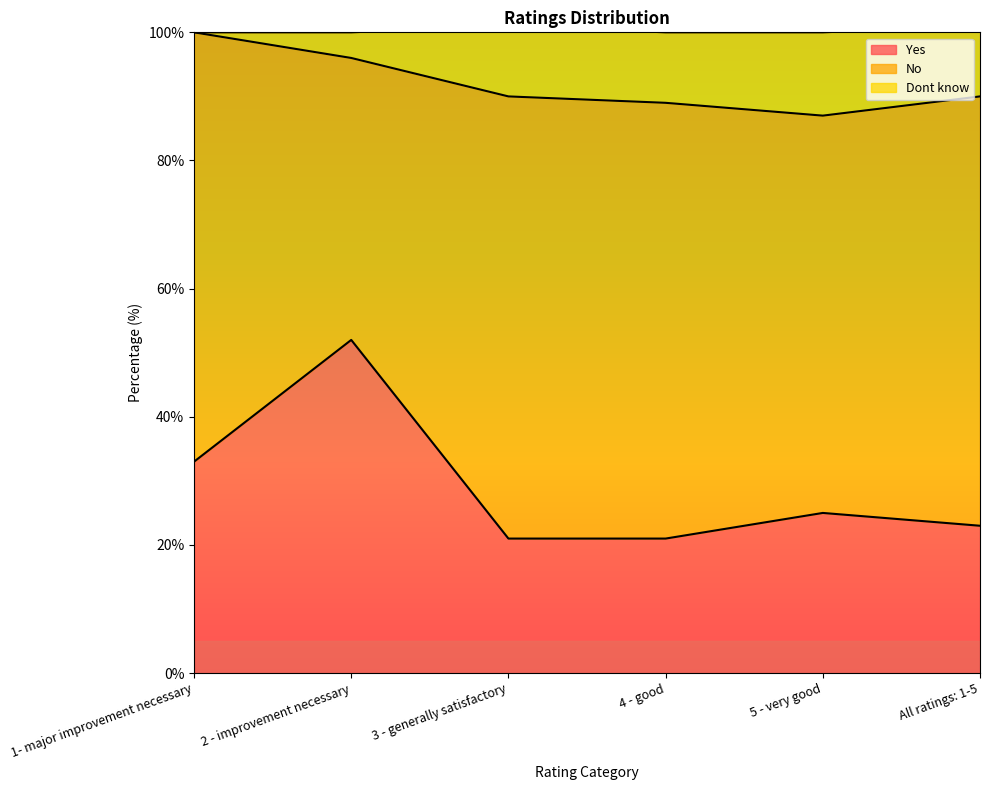

Count the number of categories in the chart.

6